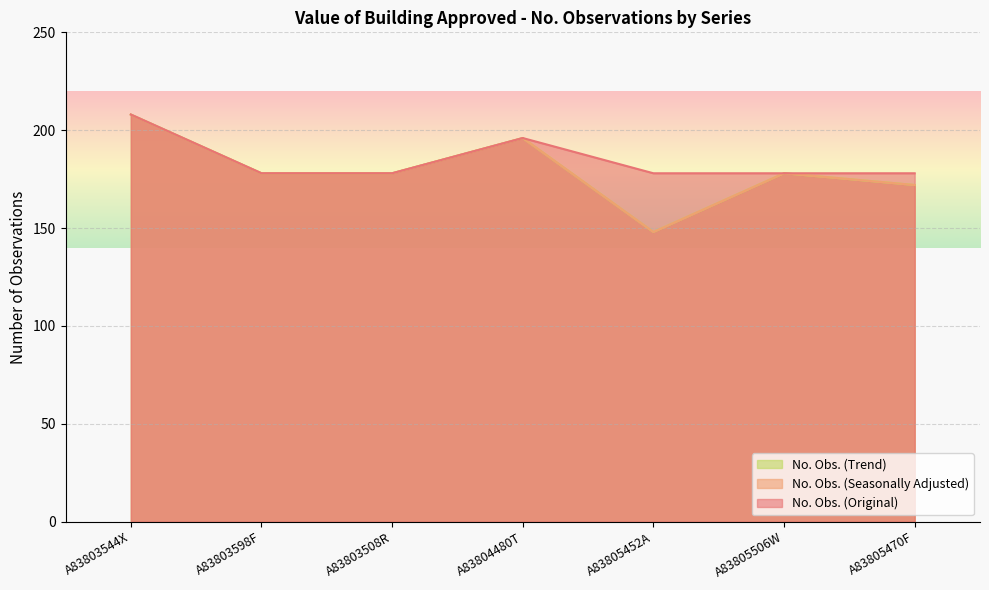

What value does the No. Obs. (Trend) series have at A83805452A, to the nearest 10?

150